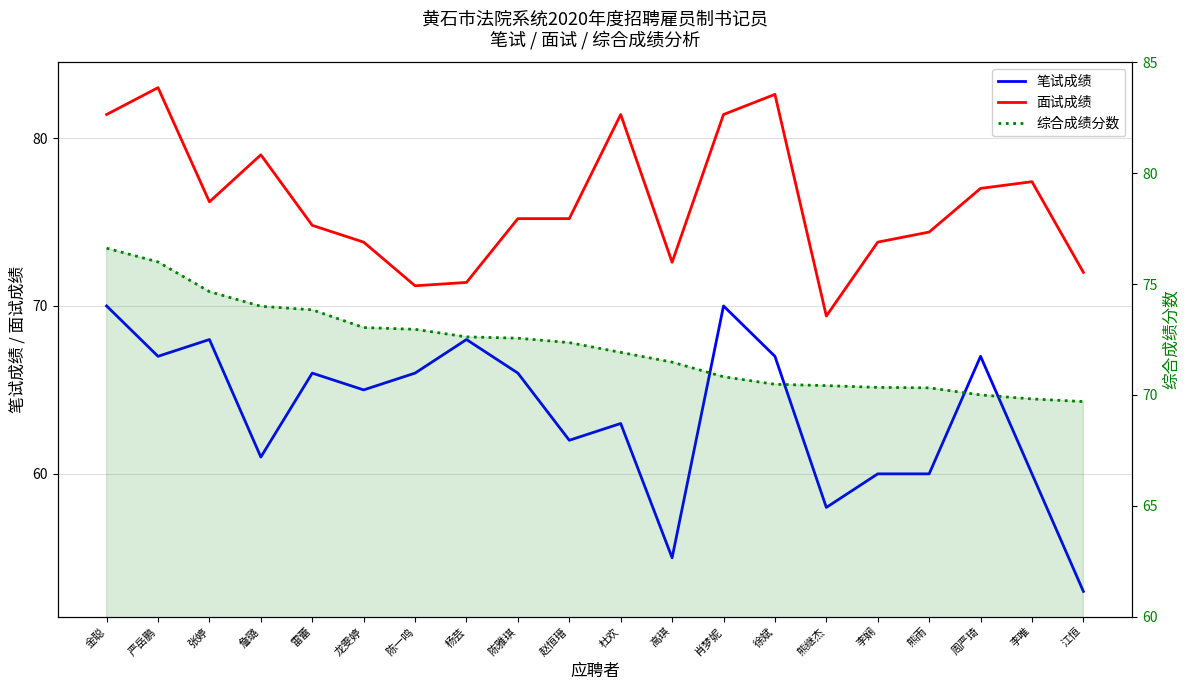

Reading left to right, list all the values displayed in this chart.

笔试成绩: 70.0	67.0	68.0	61.0	66.0	65.0	66.0	68.0	66.0	62.0	63.0	55.0	70.0	67.0	58.0	60.0	60.0	67.0	60.0	53.0
面试成绩: 81.4	83.0	76.2	79.0	74.8	73.8	71.2	71.4	75.2	75.2	81.4	72.6	81.4	82.6	69.4	73.8	74.4	77.0	77.4	72.0
综合成绩分数: 76.6	76.0	74.7	74.0	73.8	73.0	73.0	72.6	72.6	72.4	71.9	71.5	70.8	70.5	70.4	70.3	70.3	70.0	69.8	69.7